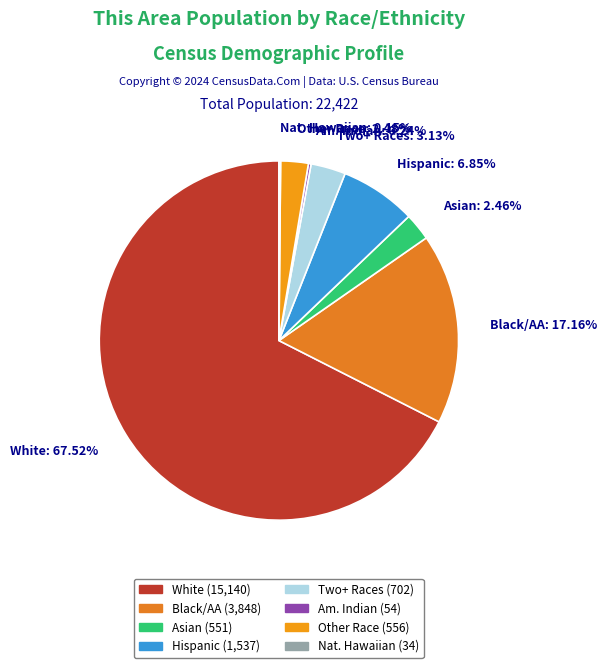

Between Other Race: 2.48% and Hispanic: 6.85%, which is larger?

Hispanic: 6.85%